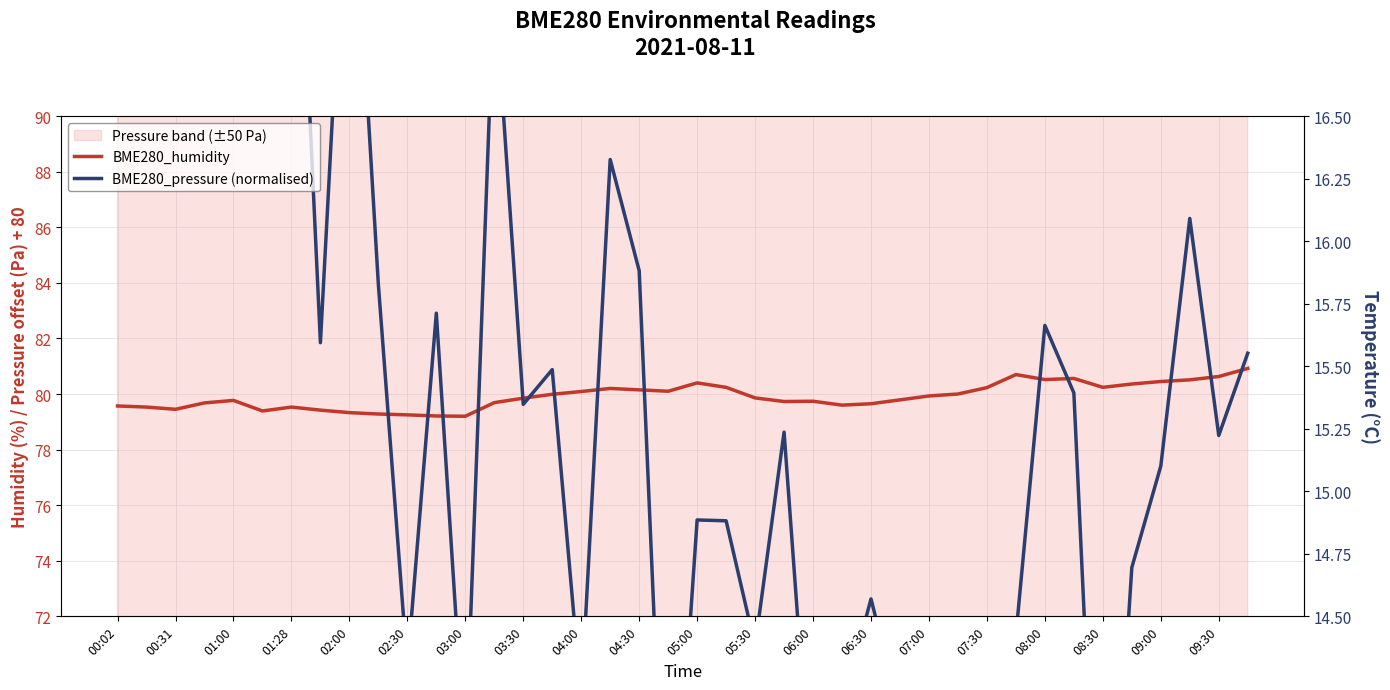

In BME280_pressure (normalised), how many points are higher than both neighbors (excluding endpoints)?

12